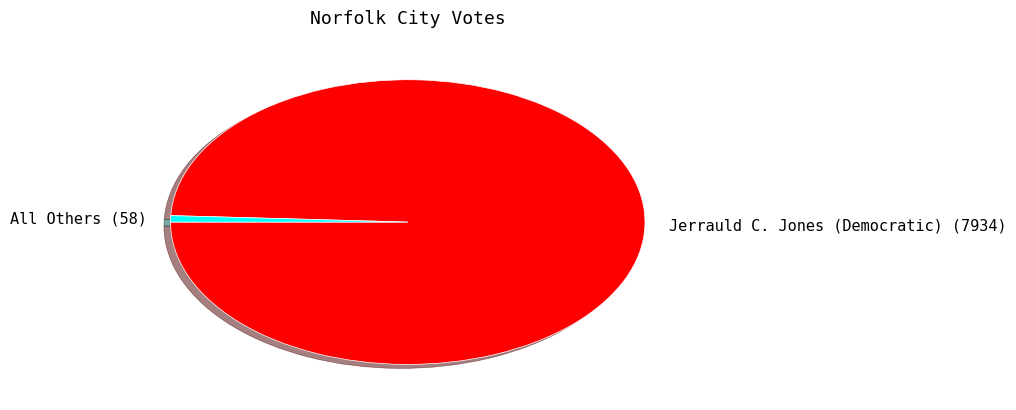

How many segments does this pie chart have?

2